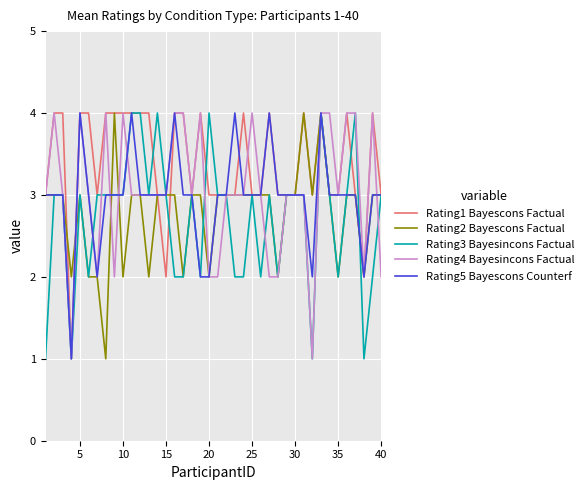

What is the maximum value shown in the chart?

4